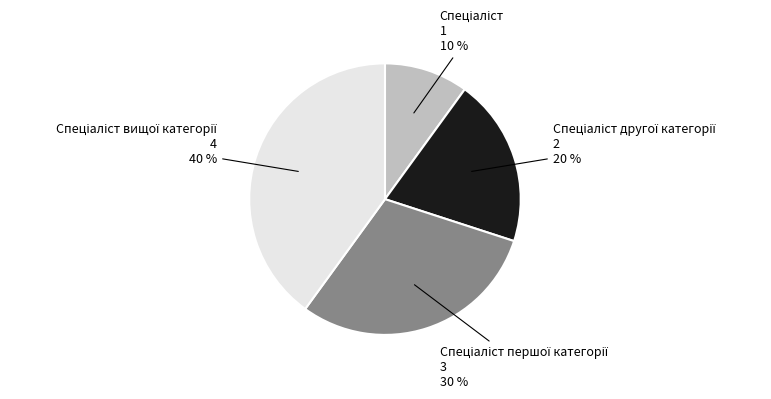

Is there a majority slice in this chart?

No